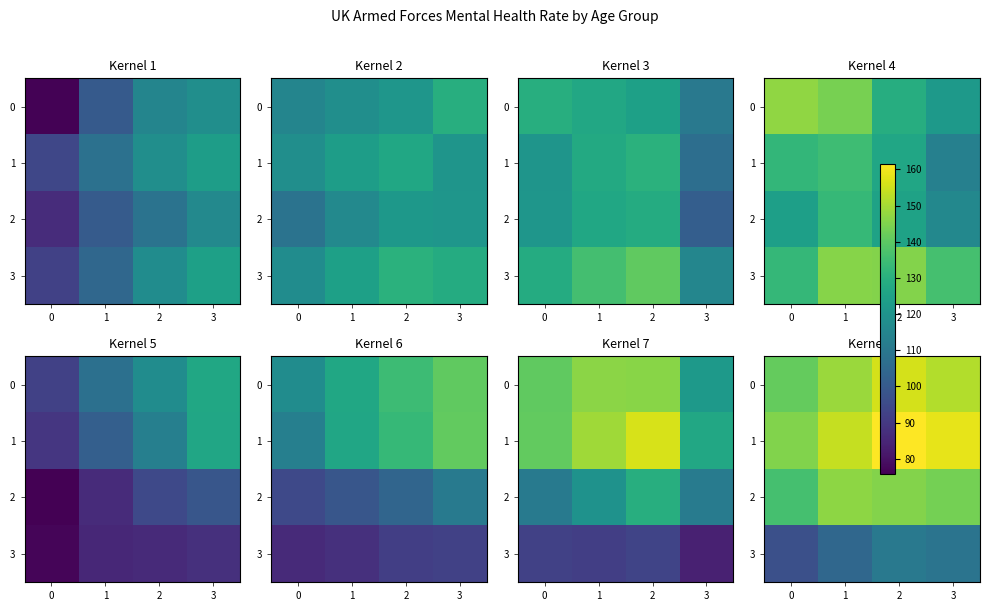

What is the sum of the 2 values at 1 and 0?

283.2